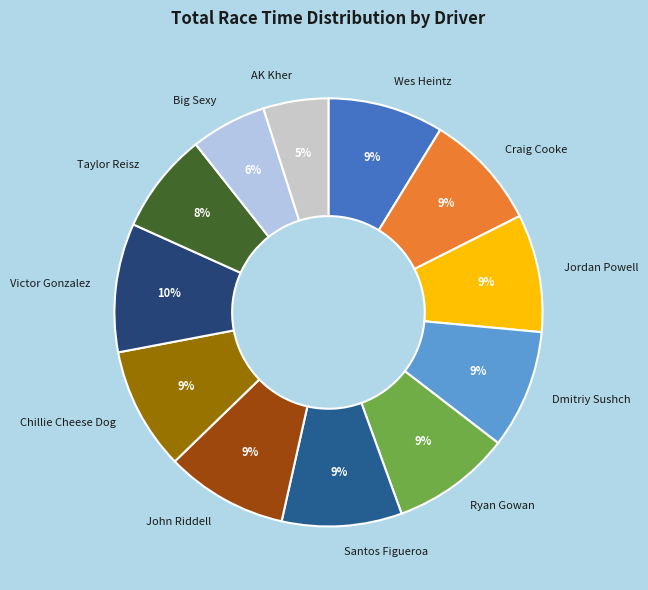

To the nearest percent, what portion does Big Sexy represent?

6%